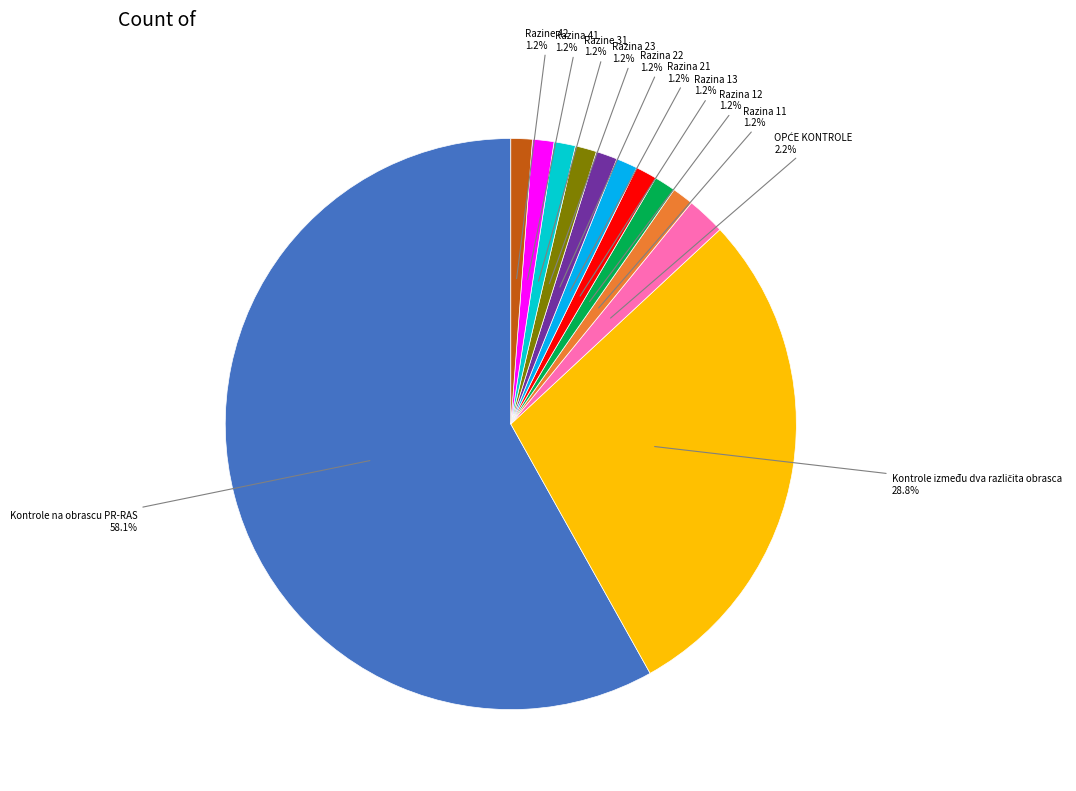

Approximately how many times larger is the value at Razine 31 compared to Razina 13?

1.0